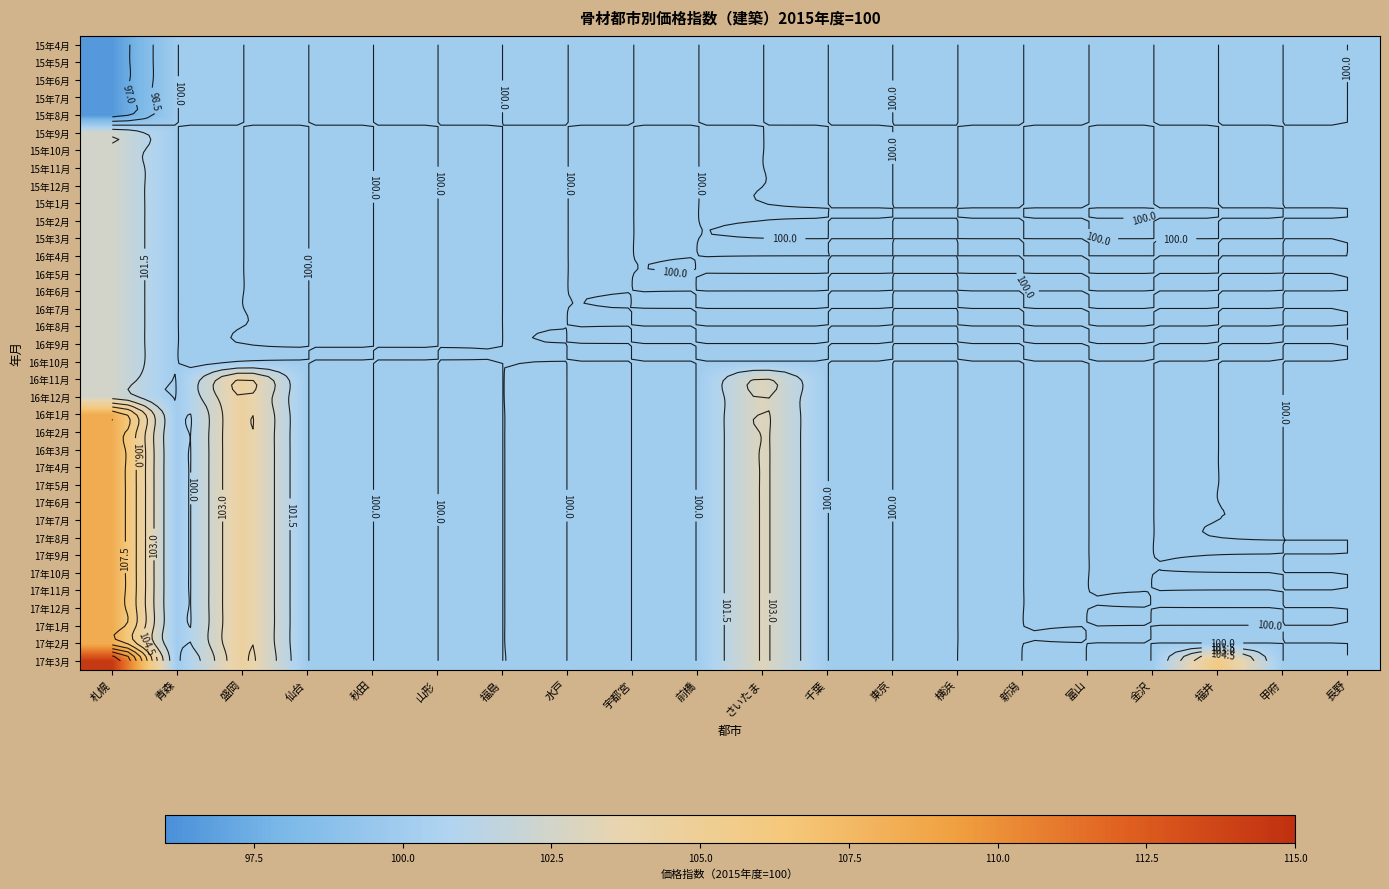

Count the number of categories in the chart.

20